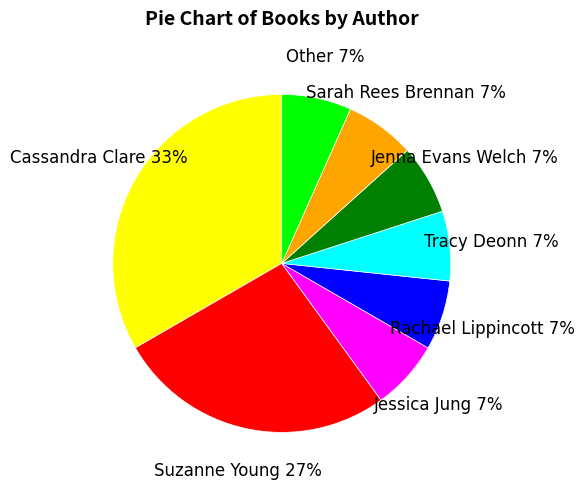

True or false: Sarah Rees Brennan accounts for 7% of the total.

True